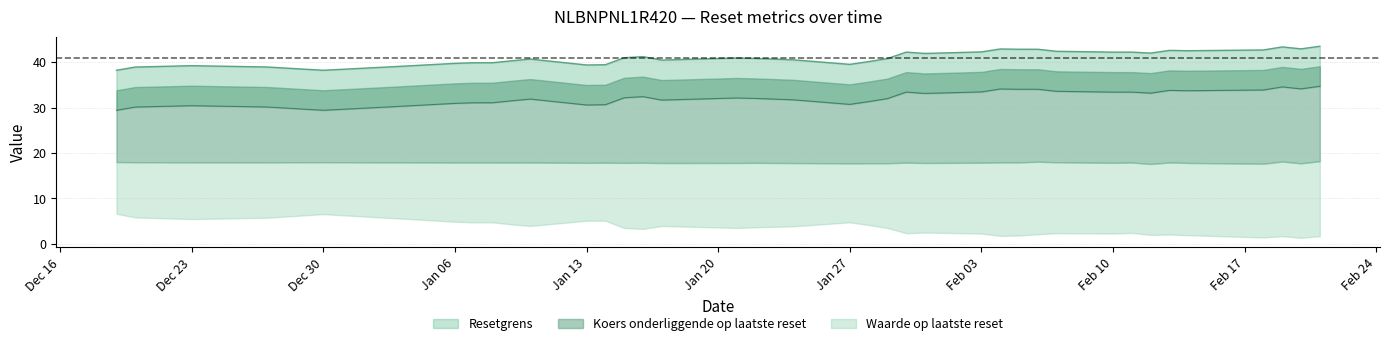

What is the difference between the maximum and minimum values in the Resetgrens series?

5.3